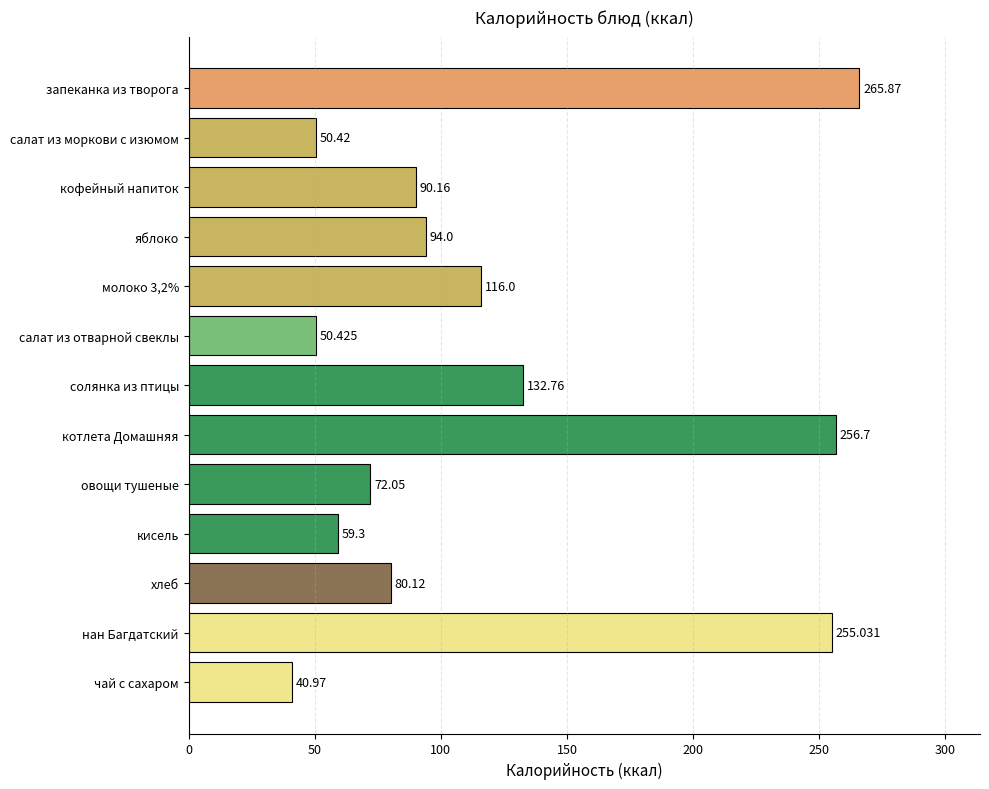

At which label is the value closest to 153?

солянка из птицы